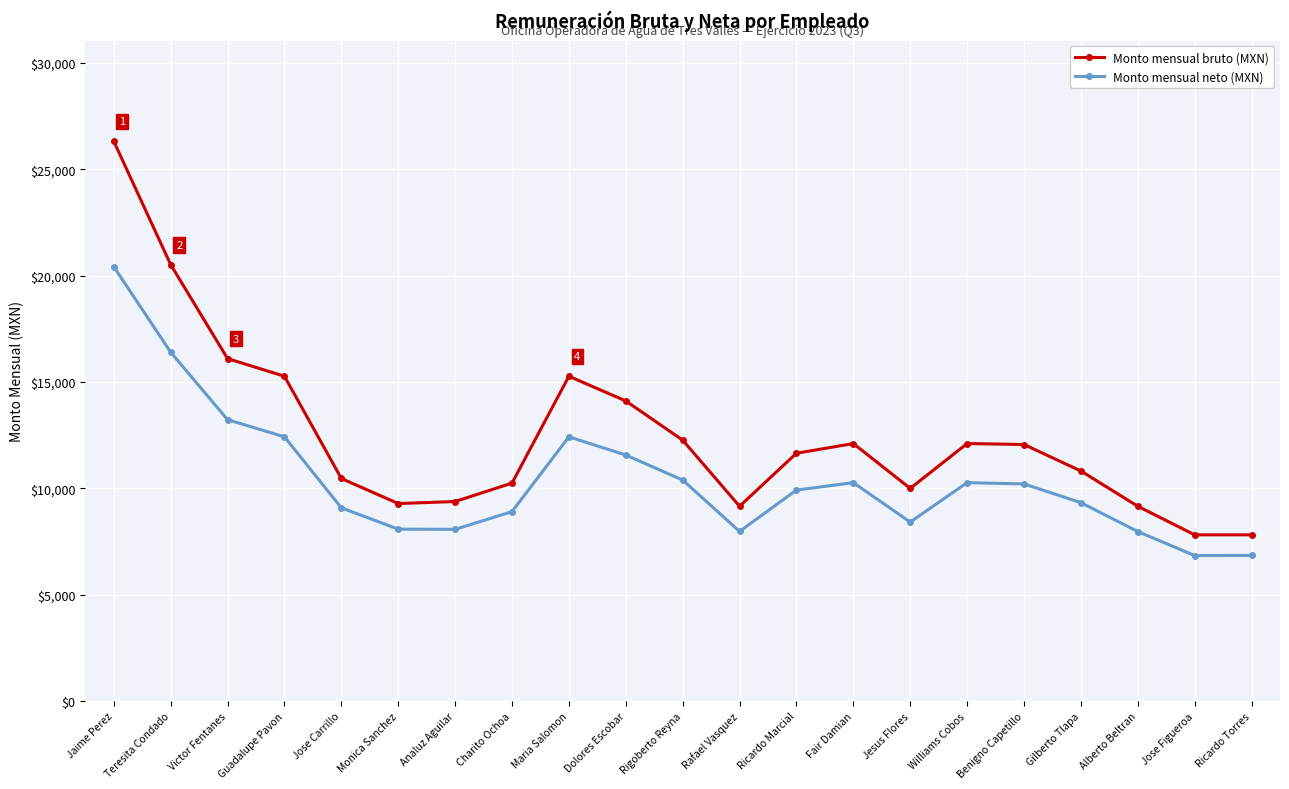

The value of Monto mensual bruto (MXN) at Guadalupe Pavon is 15271.8. True or false?

True